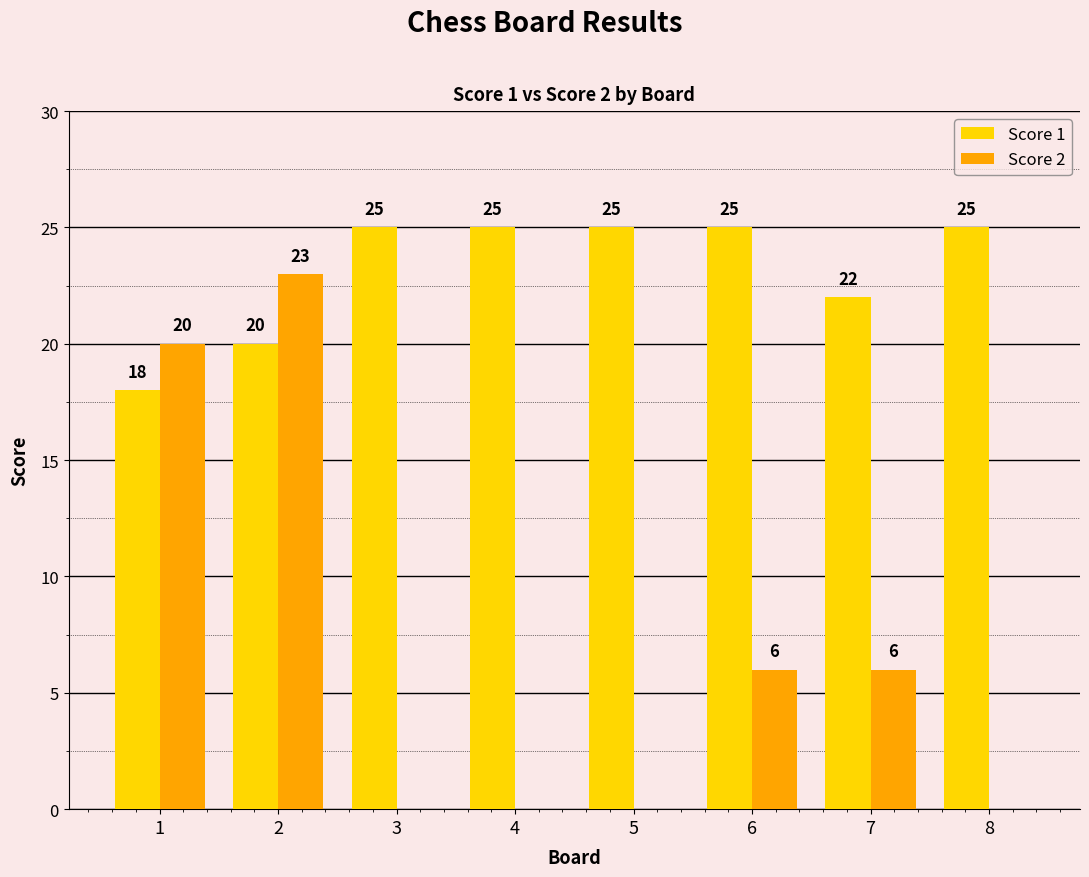

What is the greatest value displayed?

25